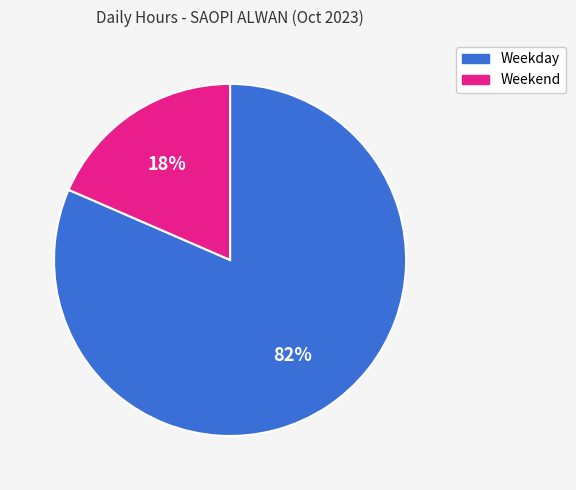

Is there any slice that represents more than half of the pie?

Yes